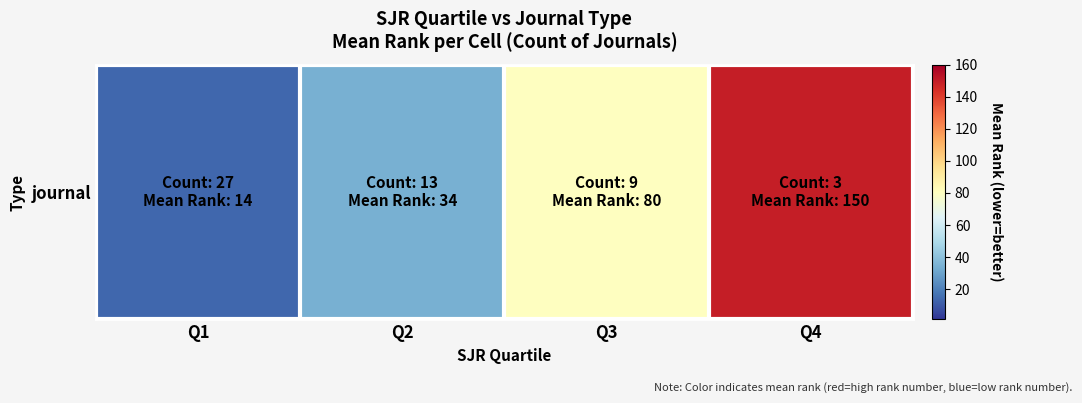

What is the average value?

70